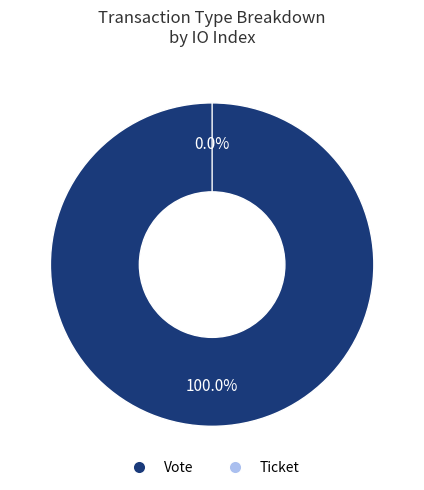

To the nearest percent, what is the average slice percentage?

50%